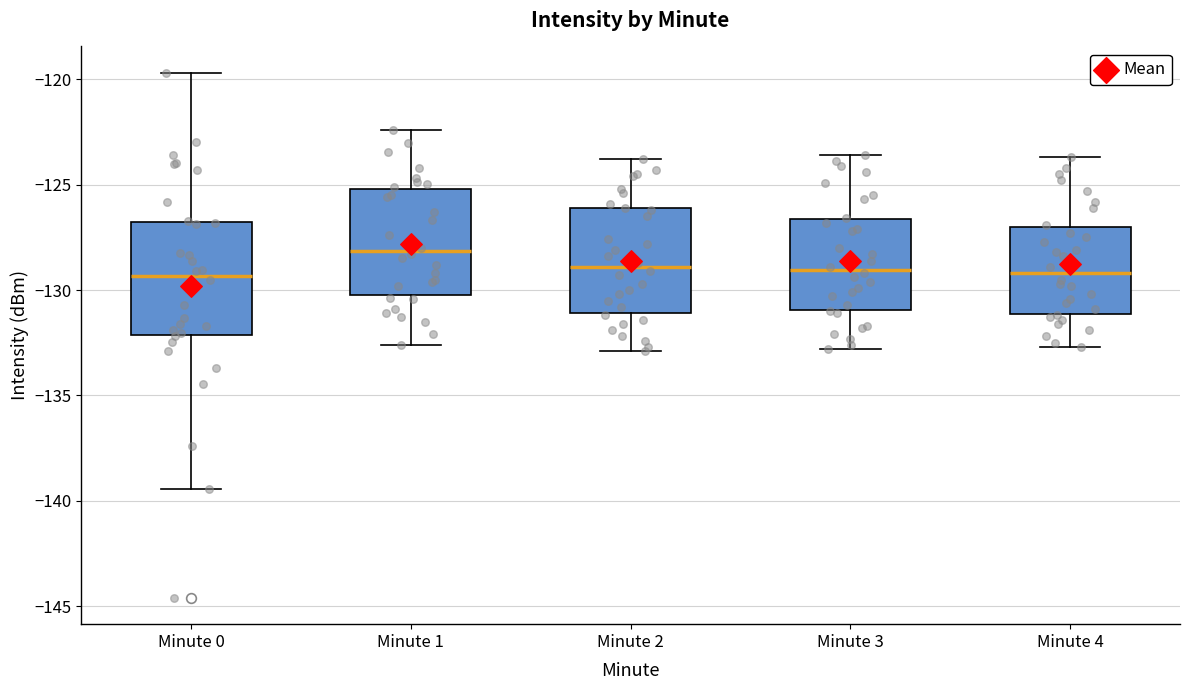

Where does the lower whisker of the box for Minute 1 end on the y-axis? The values are not printed on the chart, so give them approximately, as read against the axis.

-132.5